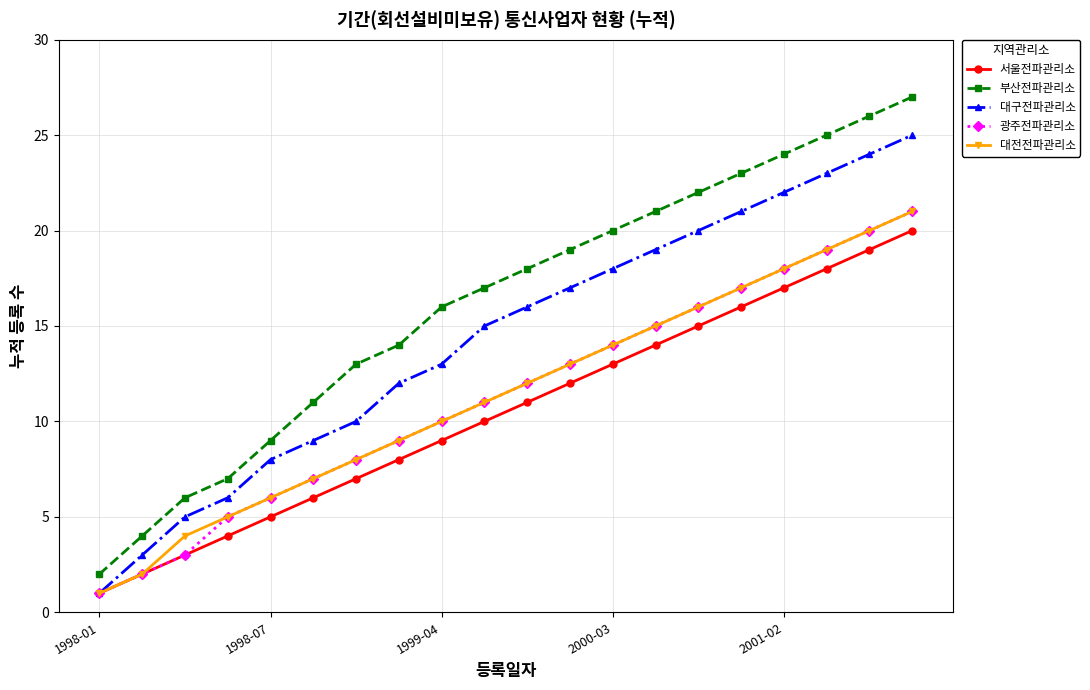

Which series has the largest total across all categories?

부산전파관리소